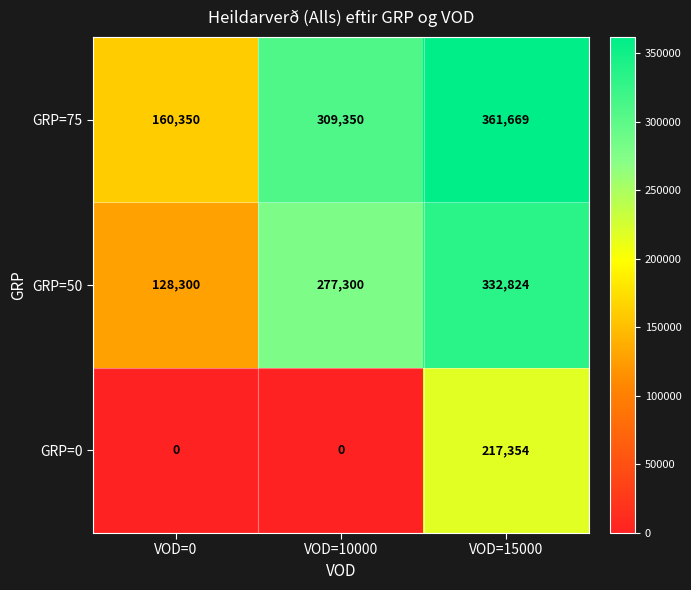

What is the sum of the GRP=50 values at VOD=10000 and VOD=0?

405600